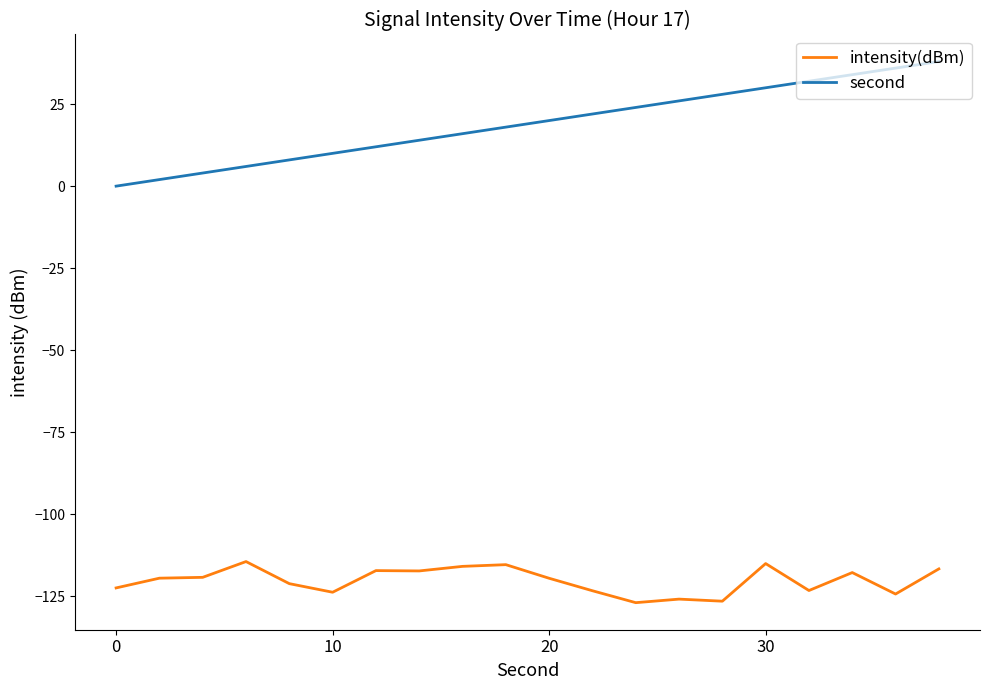

What is the difference between the maximum and minimum values in the second series?

38.0